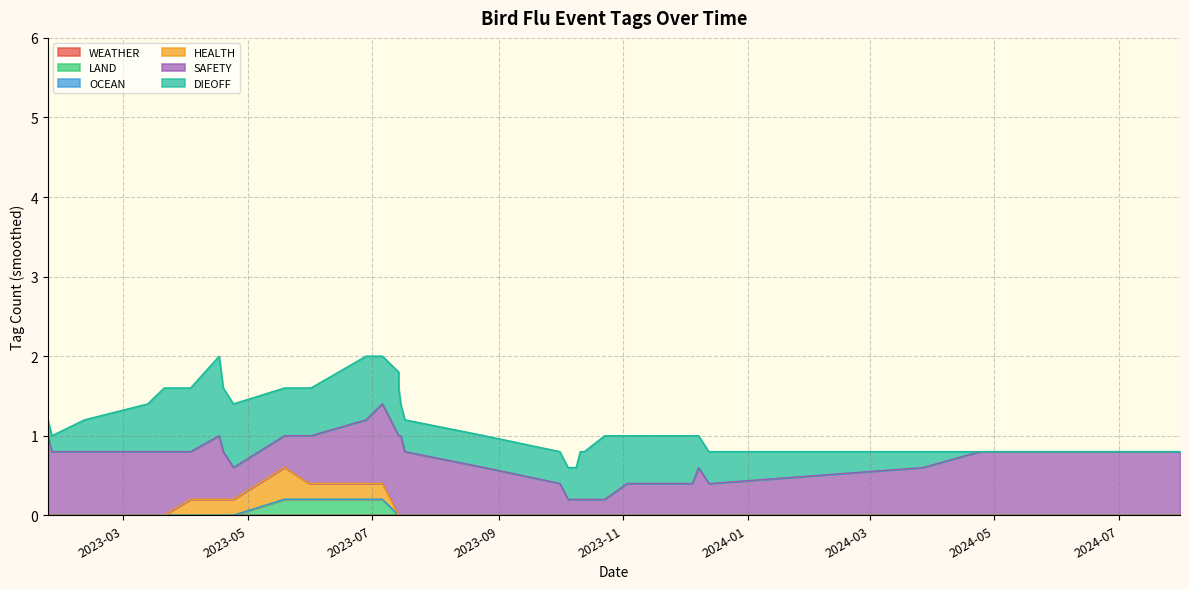

The value of HEALTH at 2023-10-11 is 0. True or false?

True